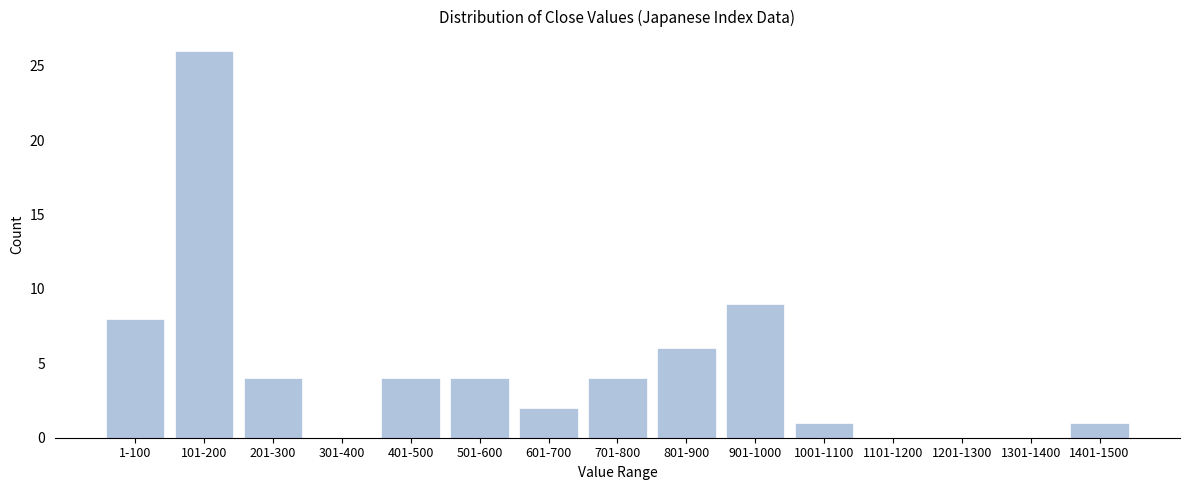

Reading left to right, extract all data points from this chart.

1-100=8	101-200=26	201-300=4	301-400=0	401-500=4	501-600=4	601-700=2	701-800=4	801-900=6	901-1000=9	1001-1100=1	1101-1200=0	1201-1300=0	1301-1400=0	1401-1500=1